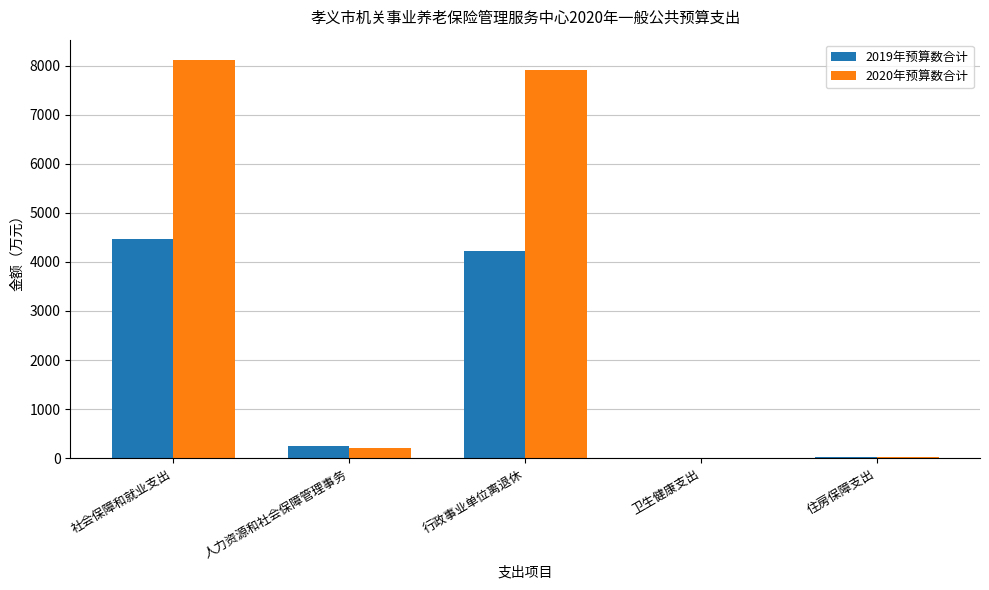

Where is 2019年预算数合计 nearest to the value 2243?

行政事业单位离退休